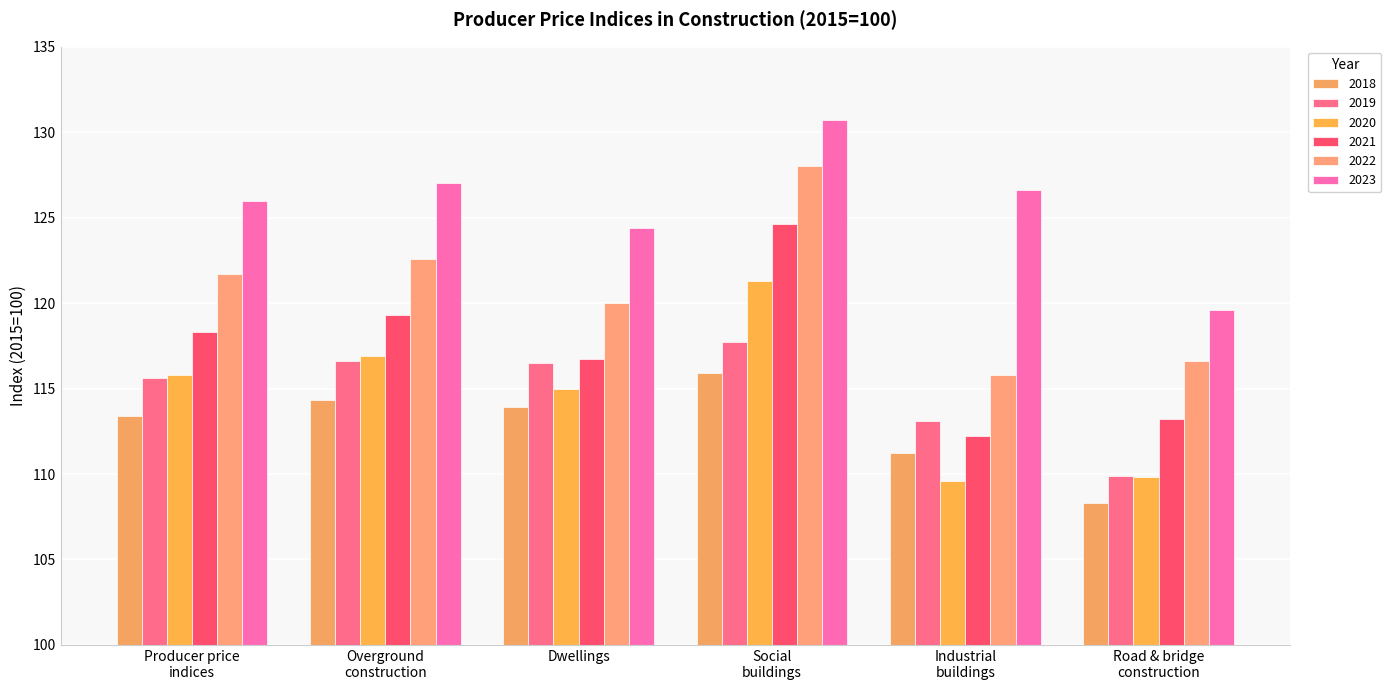

What value does the 2019 series have at Industrial
buildings?

113.1